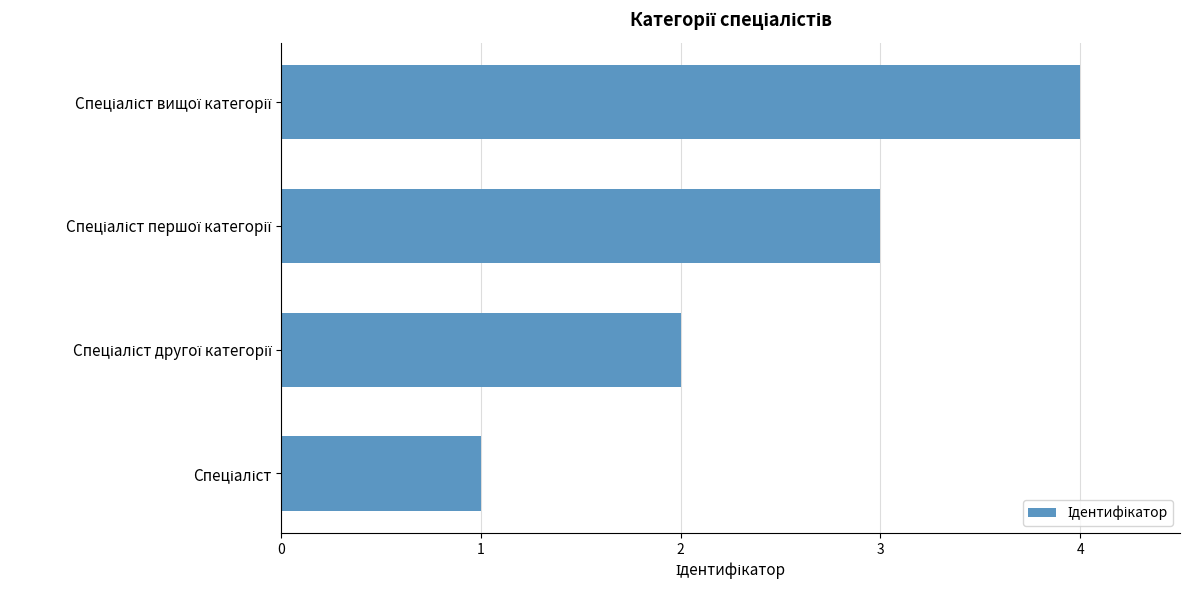

Count the number of categories in the chart.

4